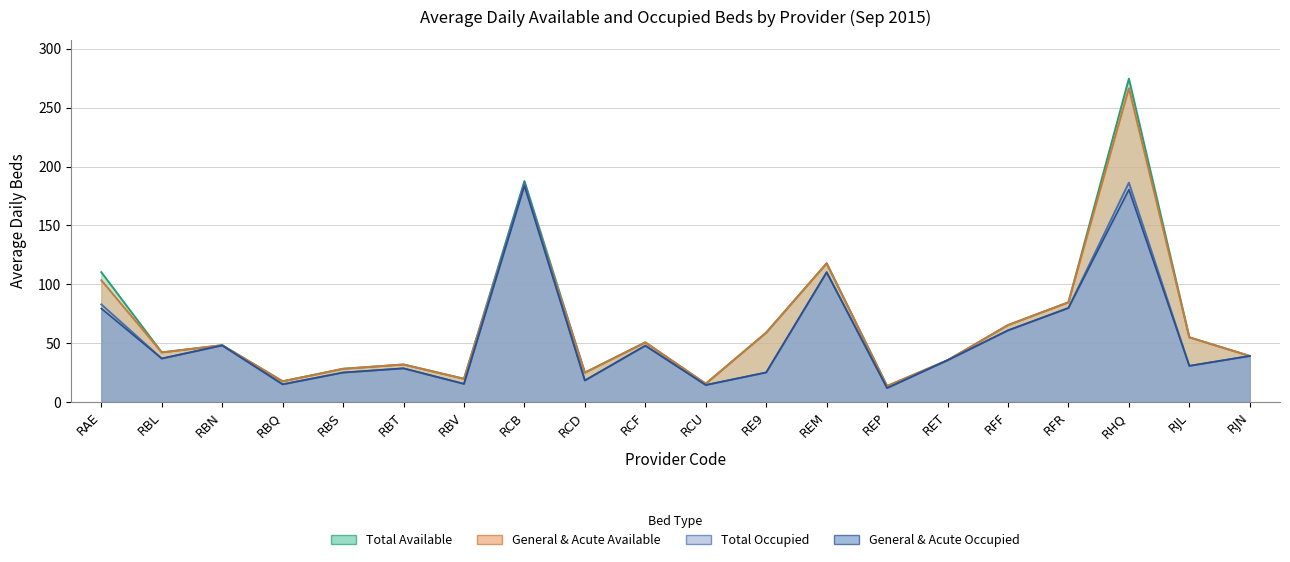

Is the value of General & Acute Available at RBL greater than the value of Total Available at RBN?

No